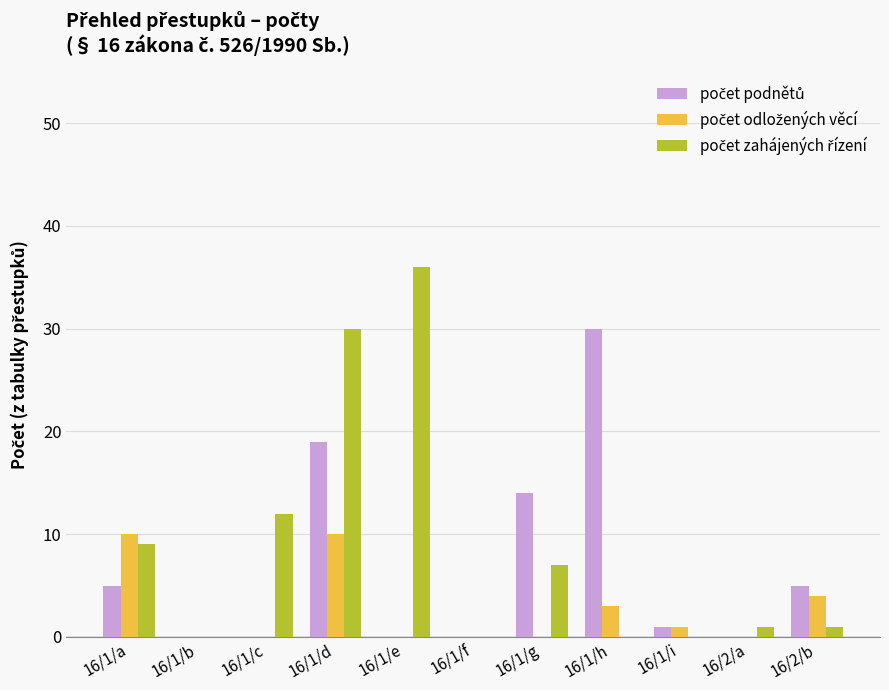

At which category is the sum across all series the highest?

16/1/d